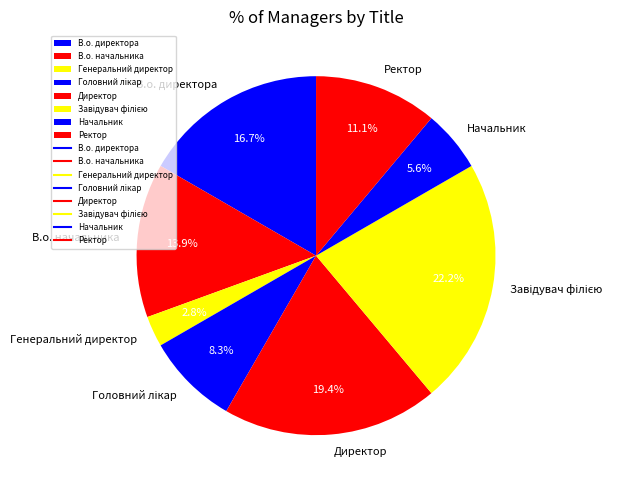

Is Генеральний директор the majority of the pie?

No